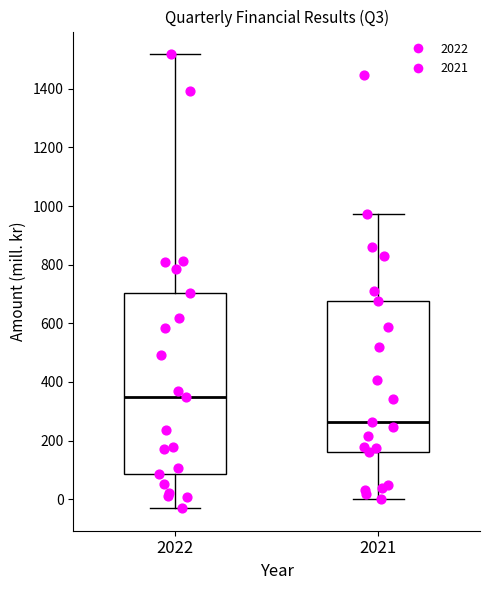

Reading left to right, read every box against the y-axis: the position of its median line, the range the box covers, and the ends of its whiskers. The values are not printed on the chart, so give them approximately, as read against the axis.

2022: median 340, box 80 to 700, whiskers -20 to 1520
2021: median 260, box 160 to 680, whiskers 0 to 980